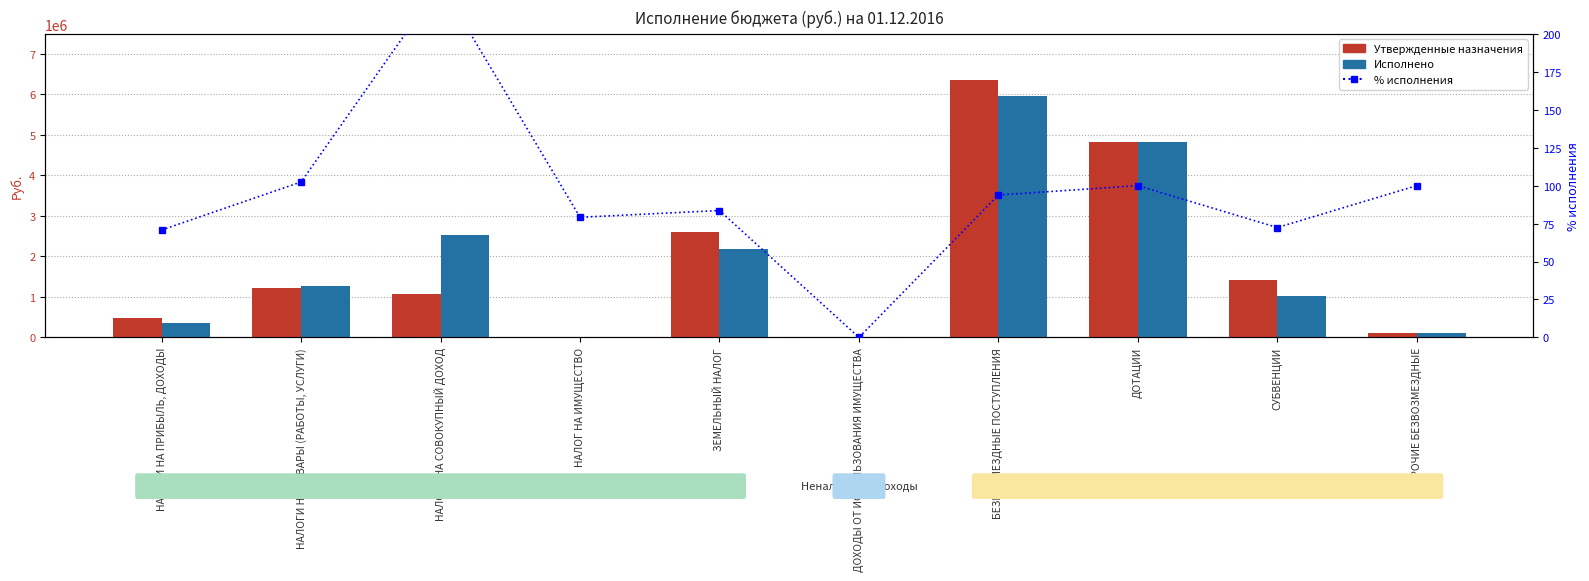

What is the difference between the second highest and minimum values in the % исполнения series?

102.4